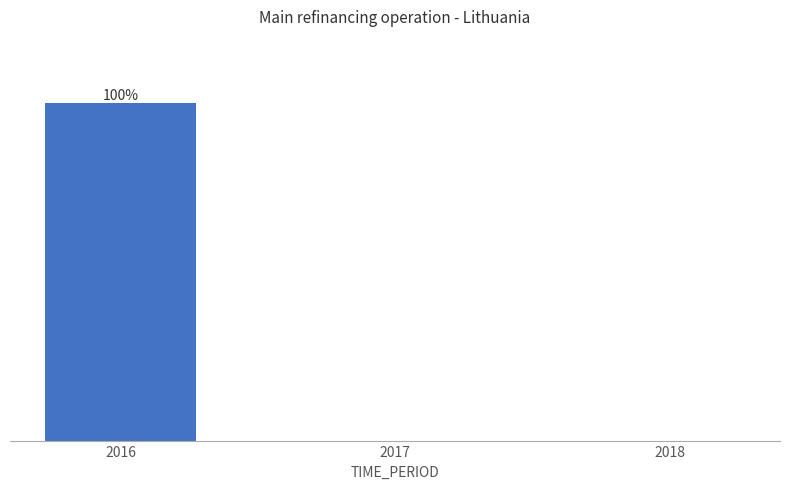

Are the bars horizontal?

No